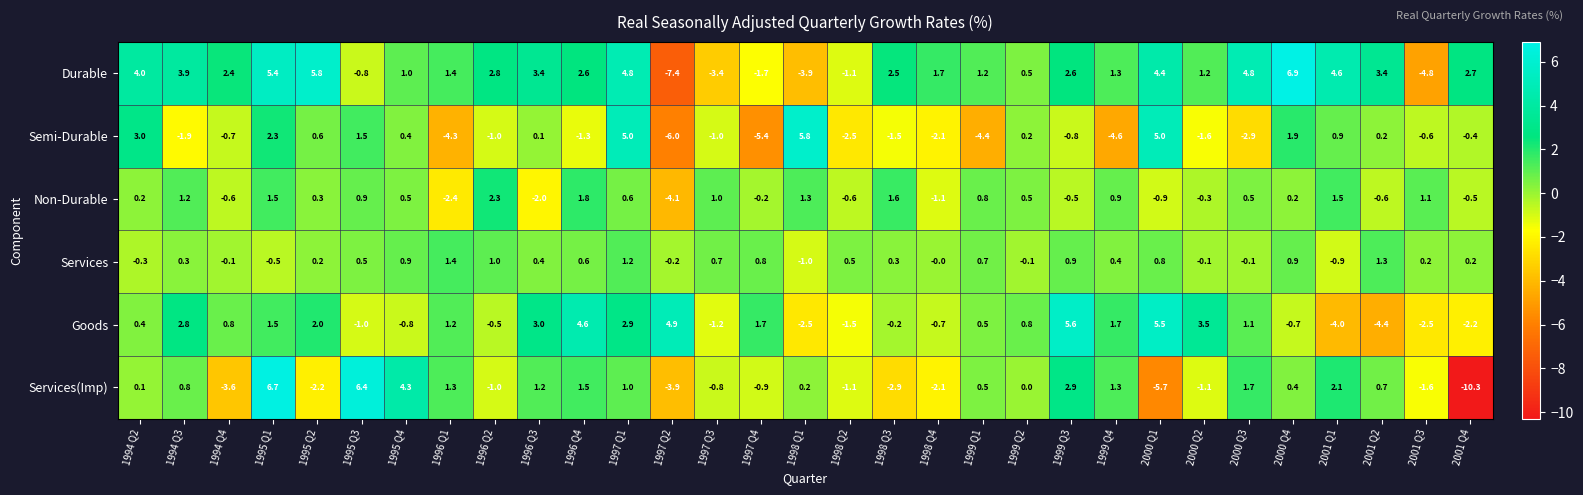

How many data points does each series have?

31